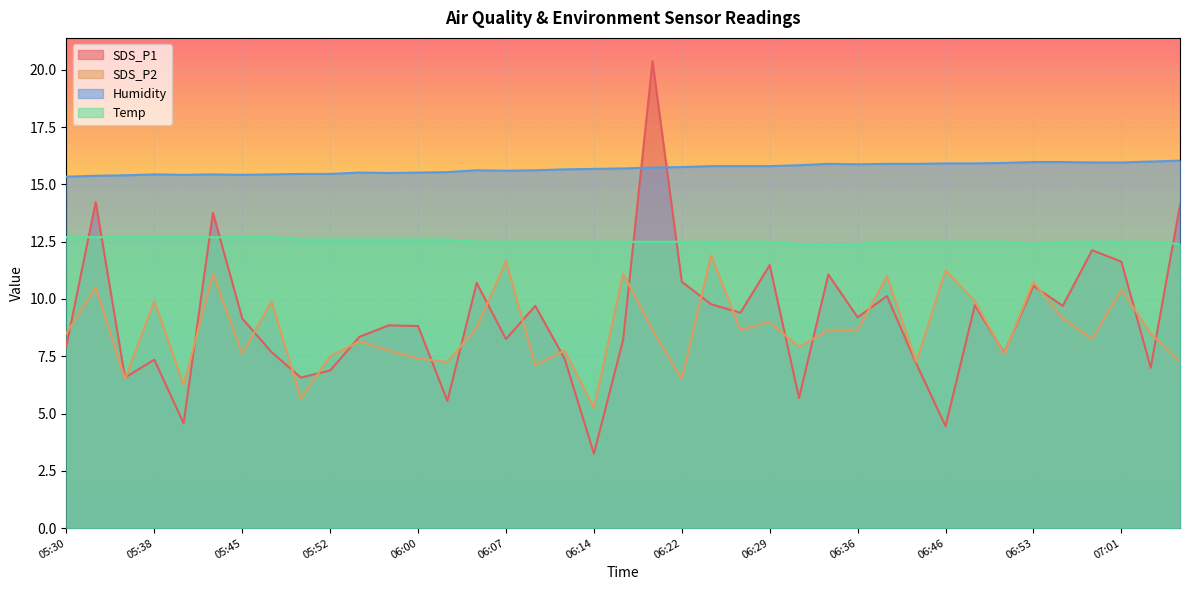

After their last crossing, which series has the higher values: SDS_P2 or SDS_P1?

SDS_P1